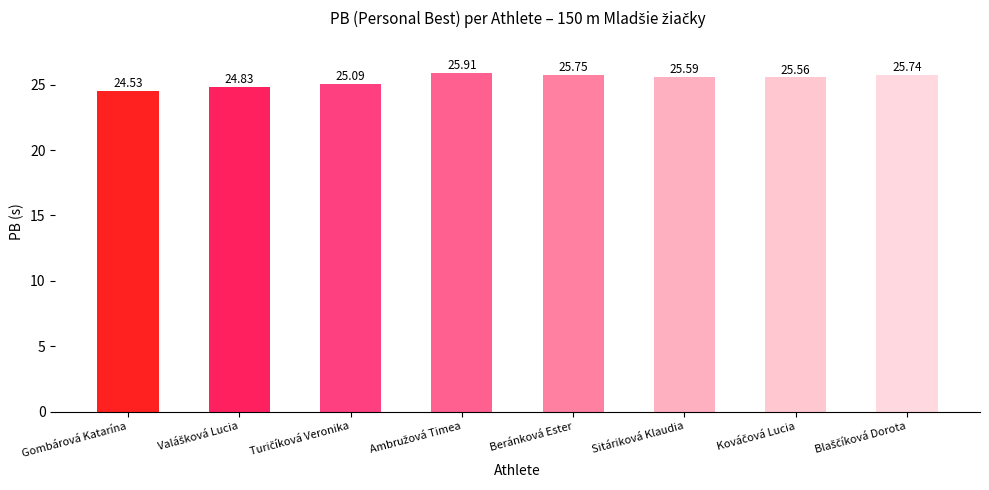

Which category has the lowest value across all series?

Gombárová Katarína